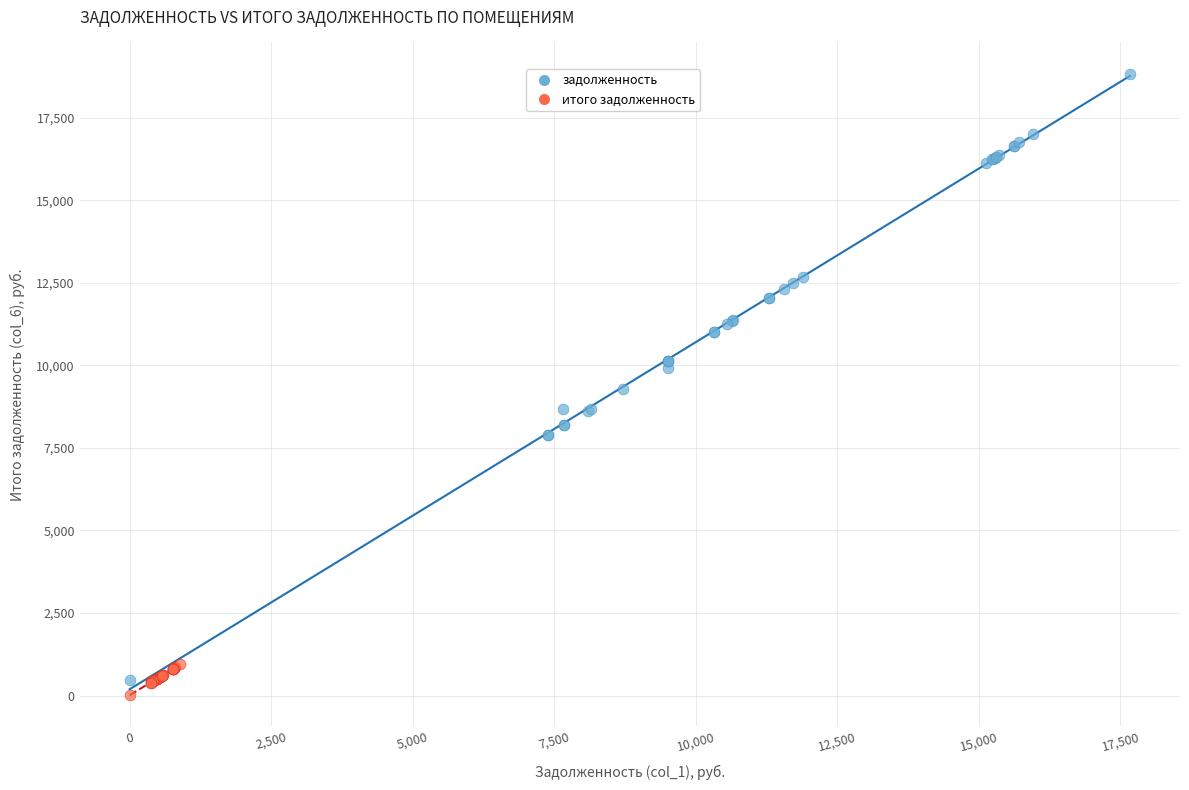

Which series has the largest Y range (max minus min)?

задолженность